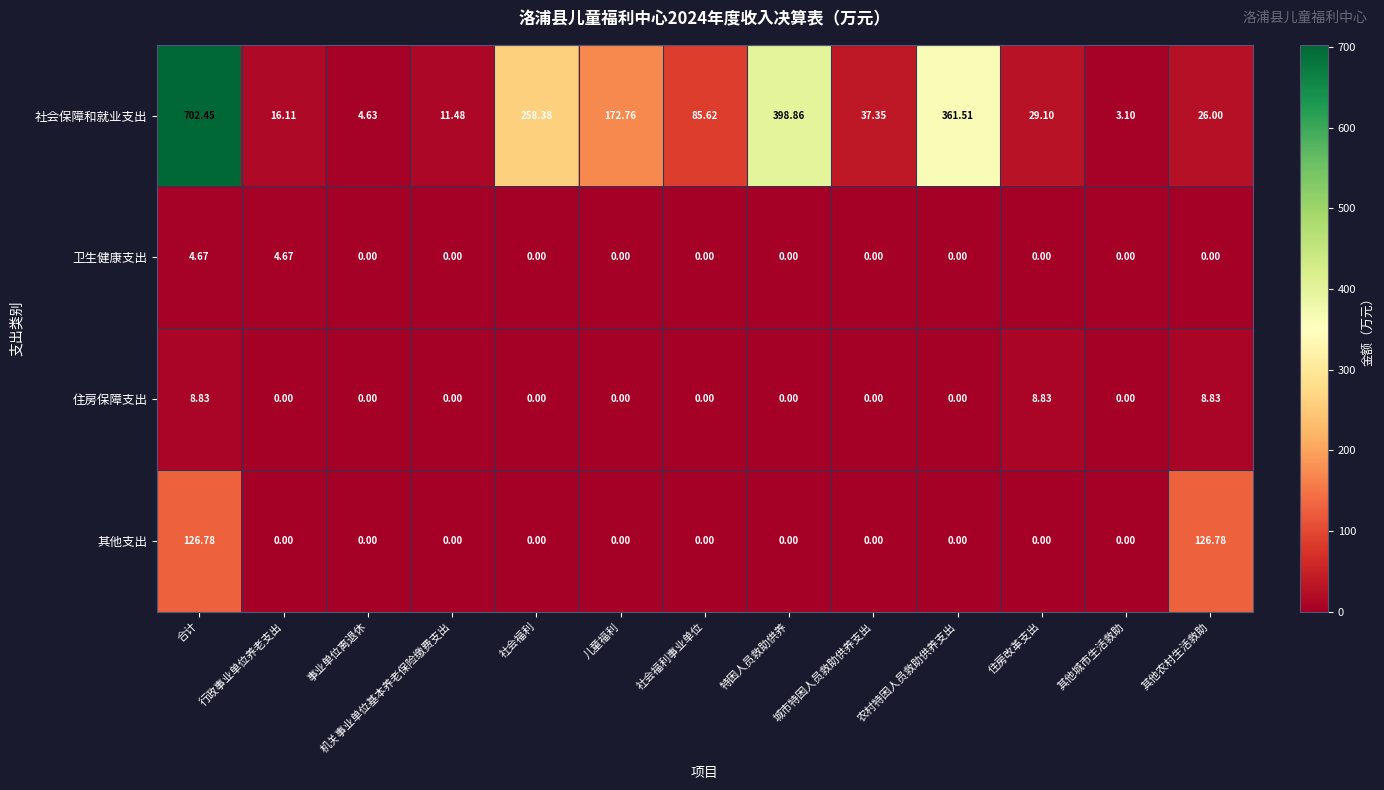

At which category is the sum across all series the highest?

合计